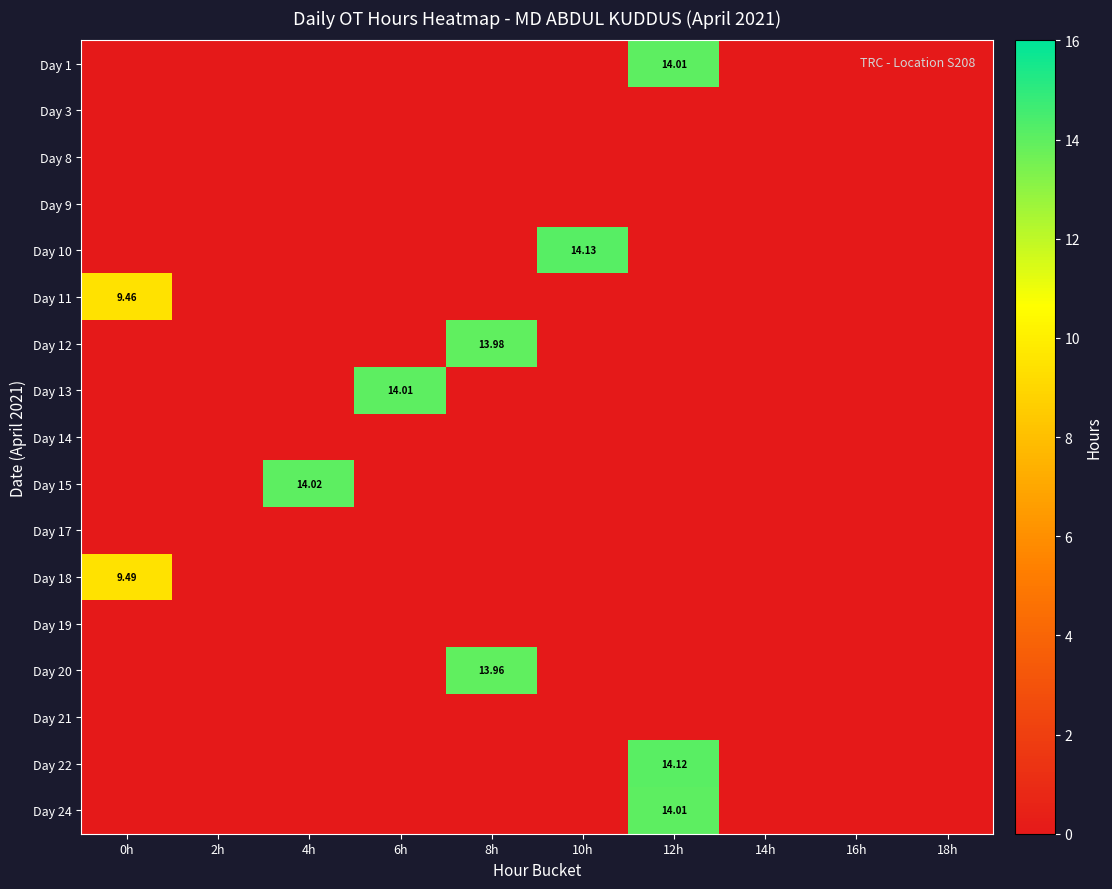

How many positive values does the Day 13 series have?

1